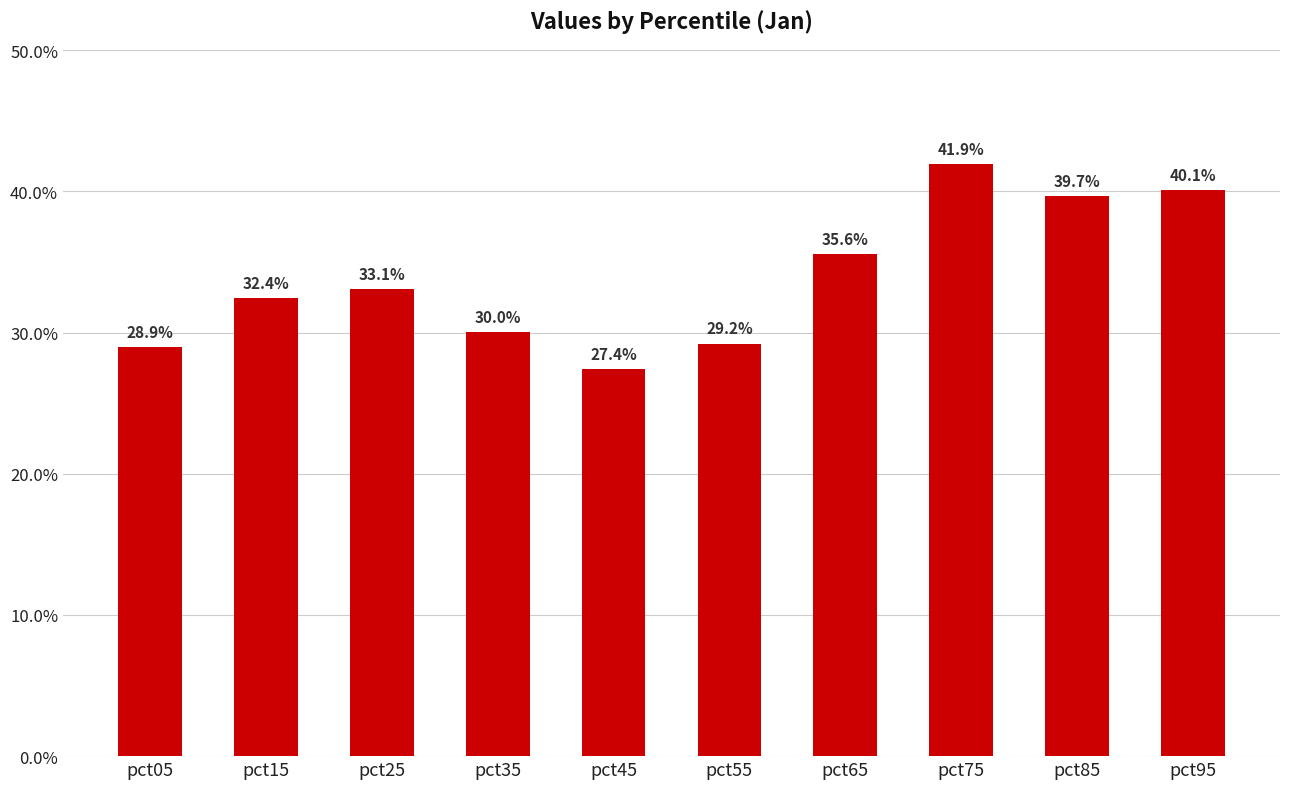

Rank the categories by value from highest to lowest.

pct75, pct95, pct85, pct65, pct25, pct15, pct35, pct55, pct05, pct45